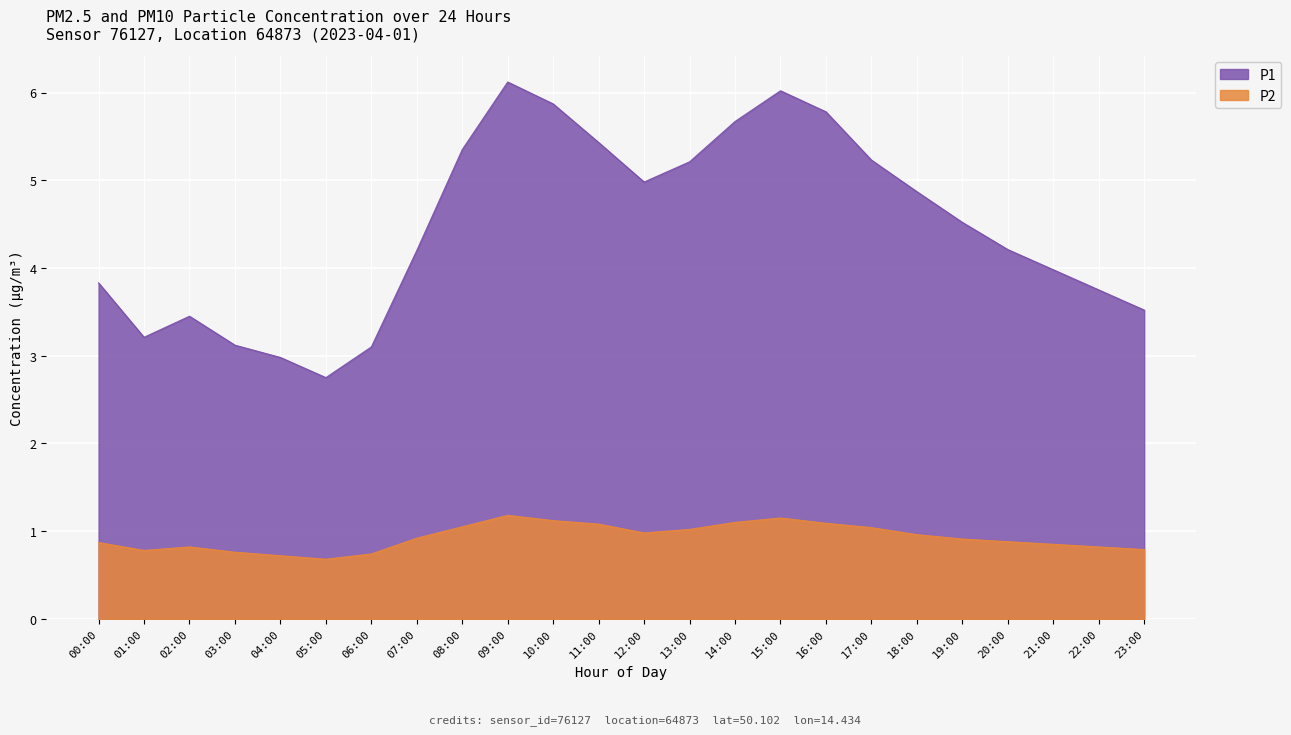

Where is P1 nearest to the value 4?

21:00